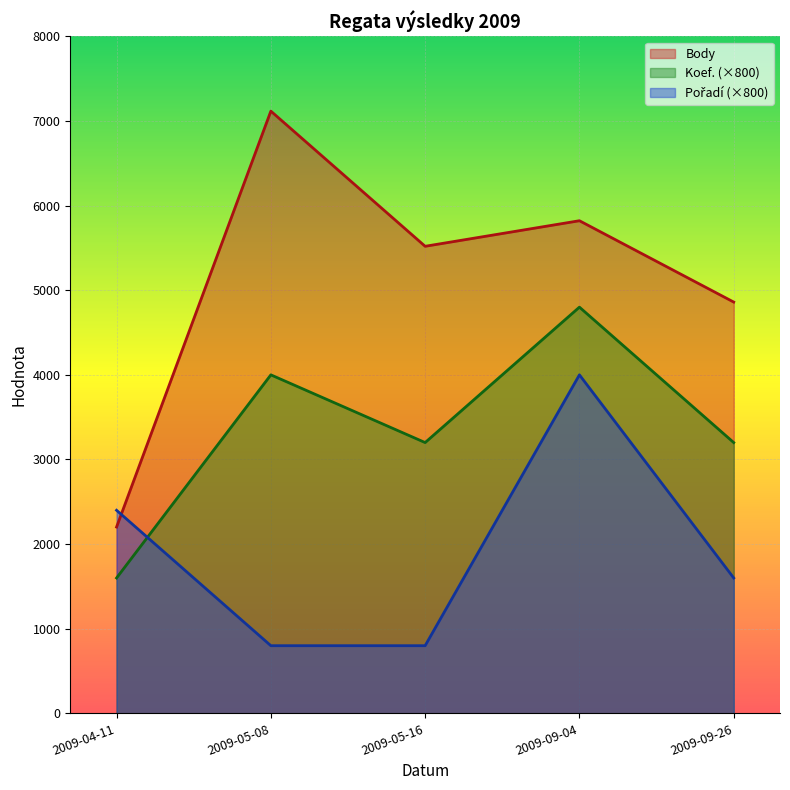

True or false: Koef. and Body cross at least once.

False